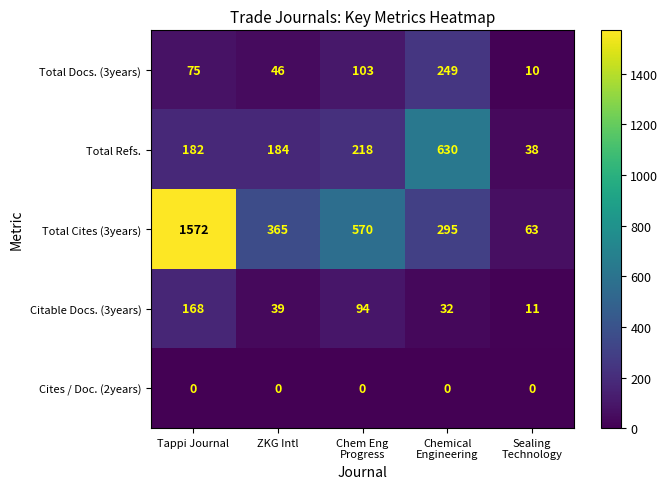

Between ZKG Intl and Sealing
Technology, which series saw the biggest shift?

Total Cites (3years)